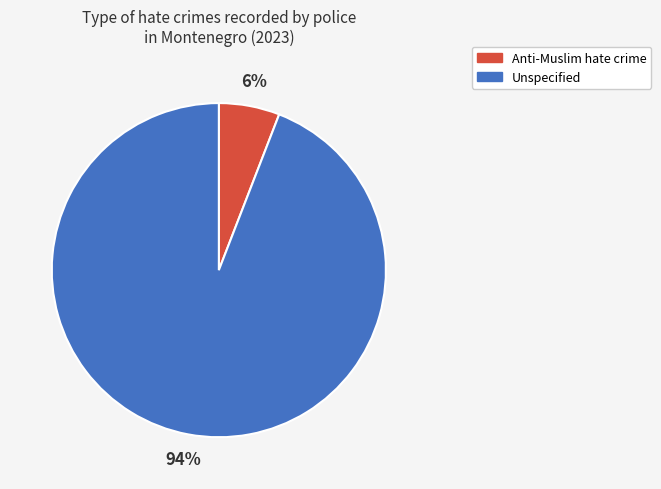

Which slice is the smallest?

Anti-Muslim hate crime